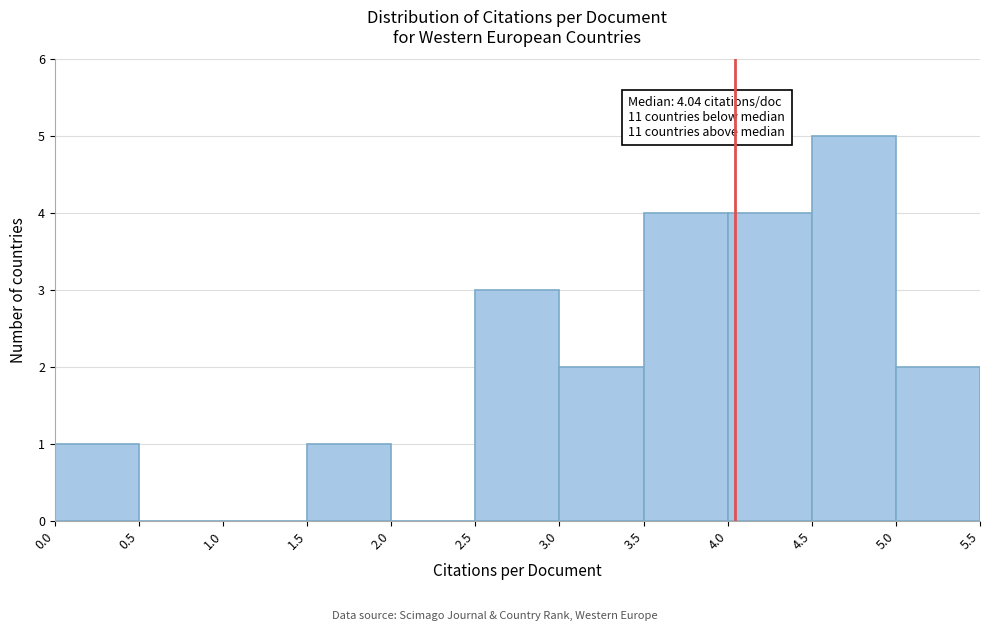

Which range on the x-axis has the tallest bar?

4.5 to 5.0